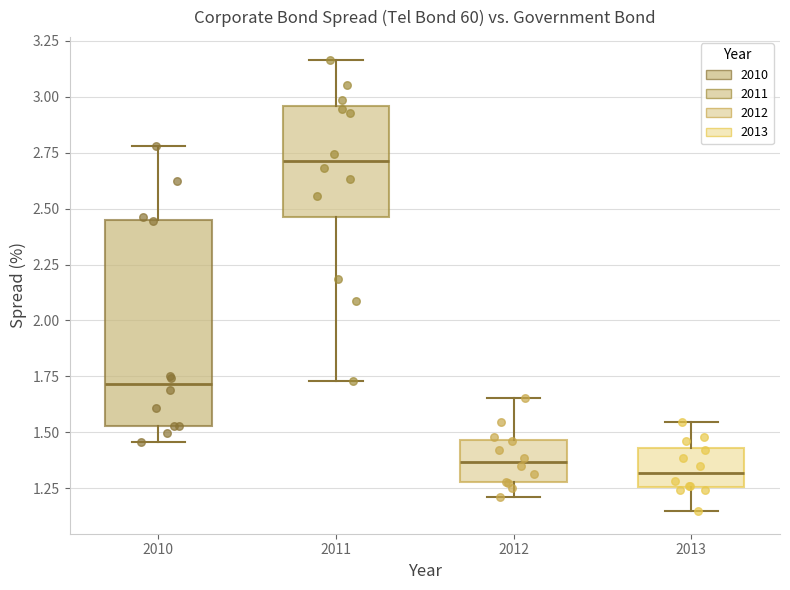

Reading left to right, transcribe this box plot: for each box, give where its median line is, the range the box spans, and where its two whiskers end, as read against the y-axis. The values are not printed on the chart, so give them approximately, as read against the axis.

2010: median 1.70, box 1.55 to 2.45, whiskers 1.45 to 2.80
2011: median 2.70, box 2.45 to 2.95, whiskers 1.75 to 3.15
2012: median 1.35, box 1.30 to 1.45, whiskers 1.20 to 1.65
2013: median 1.30, box 1.25 to 1.45, whiskers 1.15 to 1.55